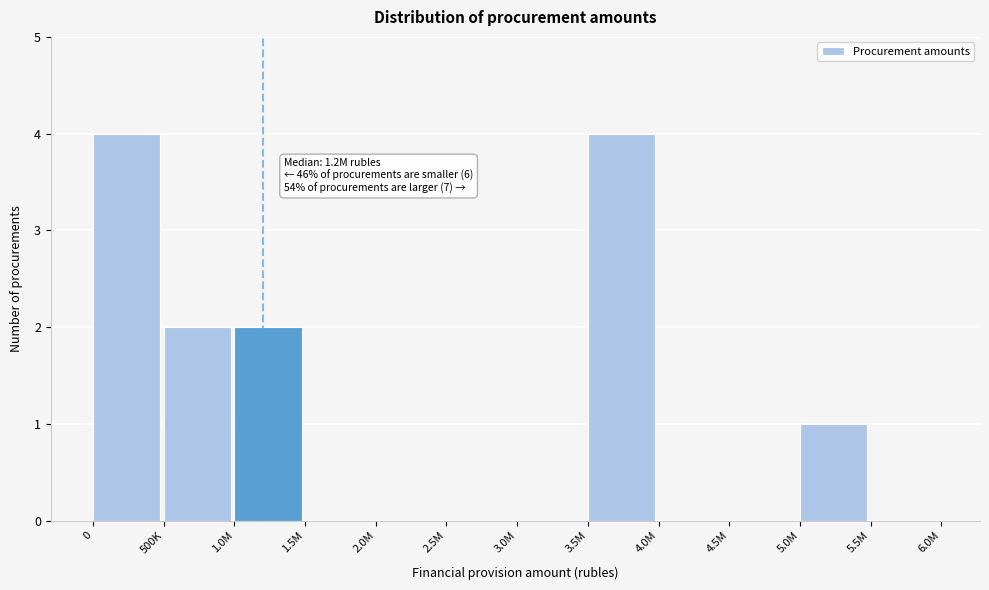

Reading right to left, what are all the values shown in this chart?

5.5M=0	5.0M=1	4.5M=0	4.0M=0	3.5M=4	3.0M=0	2.5M=0	2.0M=0	1.5M=0	1.0M=2	500K=2	0=4